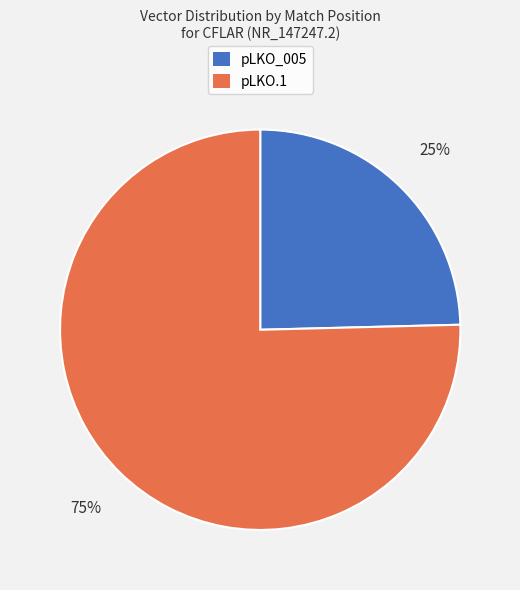

Does any single category account for the majority?

Yes